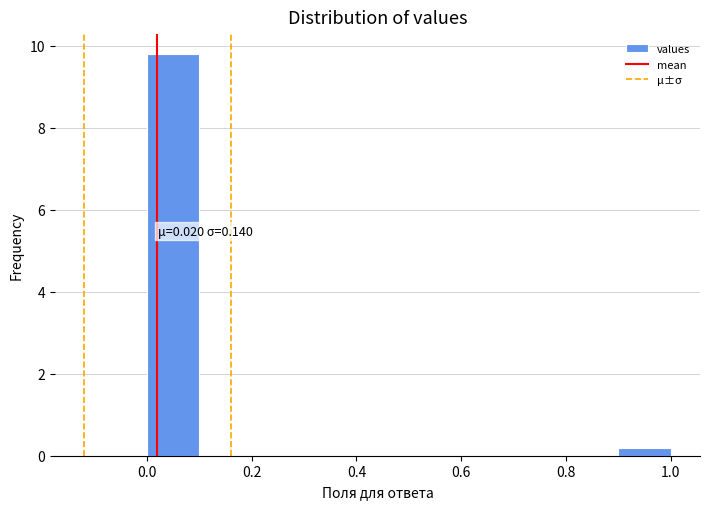

Which range on the x-axis has the tallest bar?

0.0 to 0.1